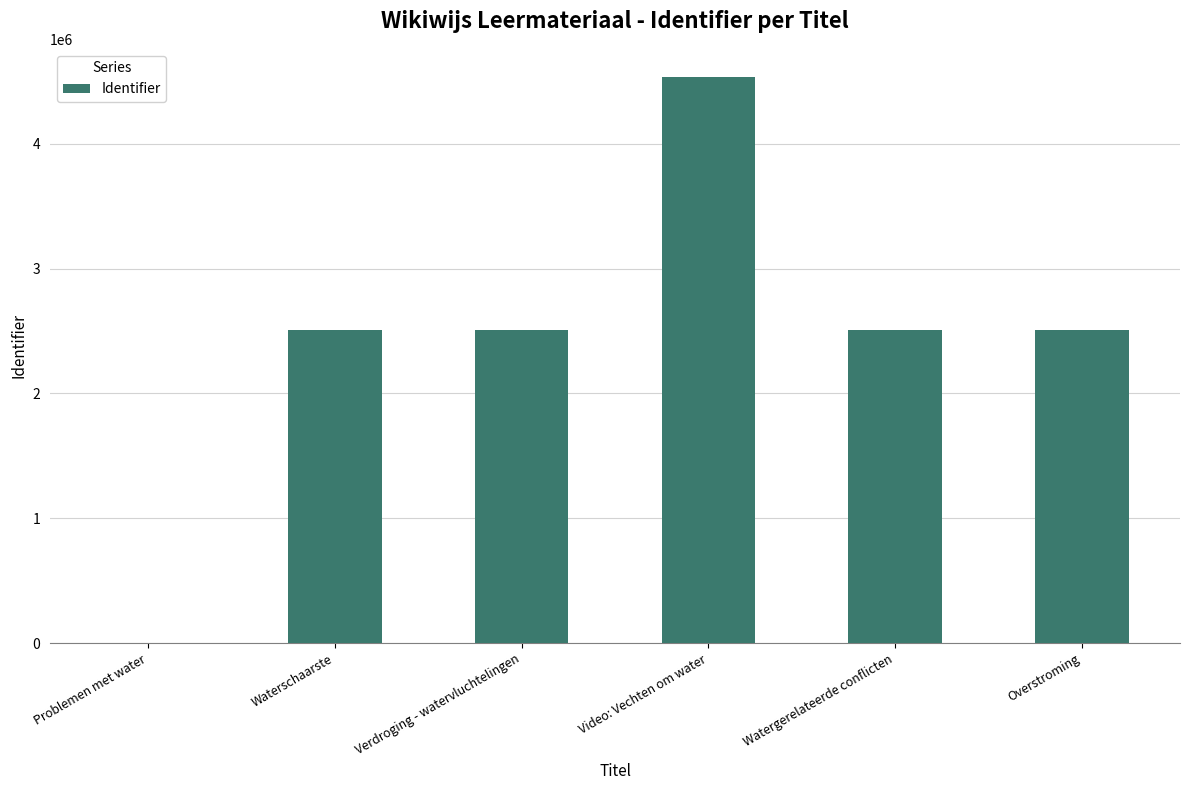

How many categories are shown in the chart?

6